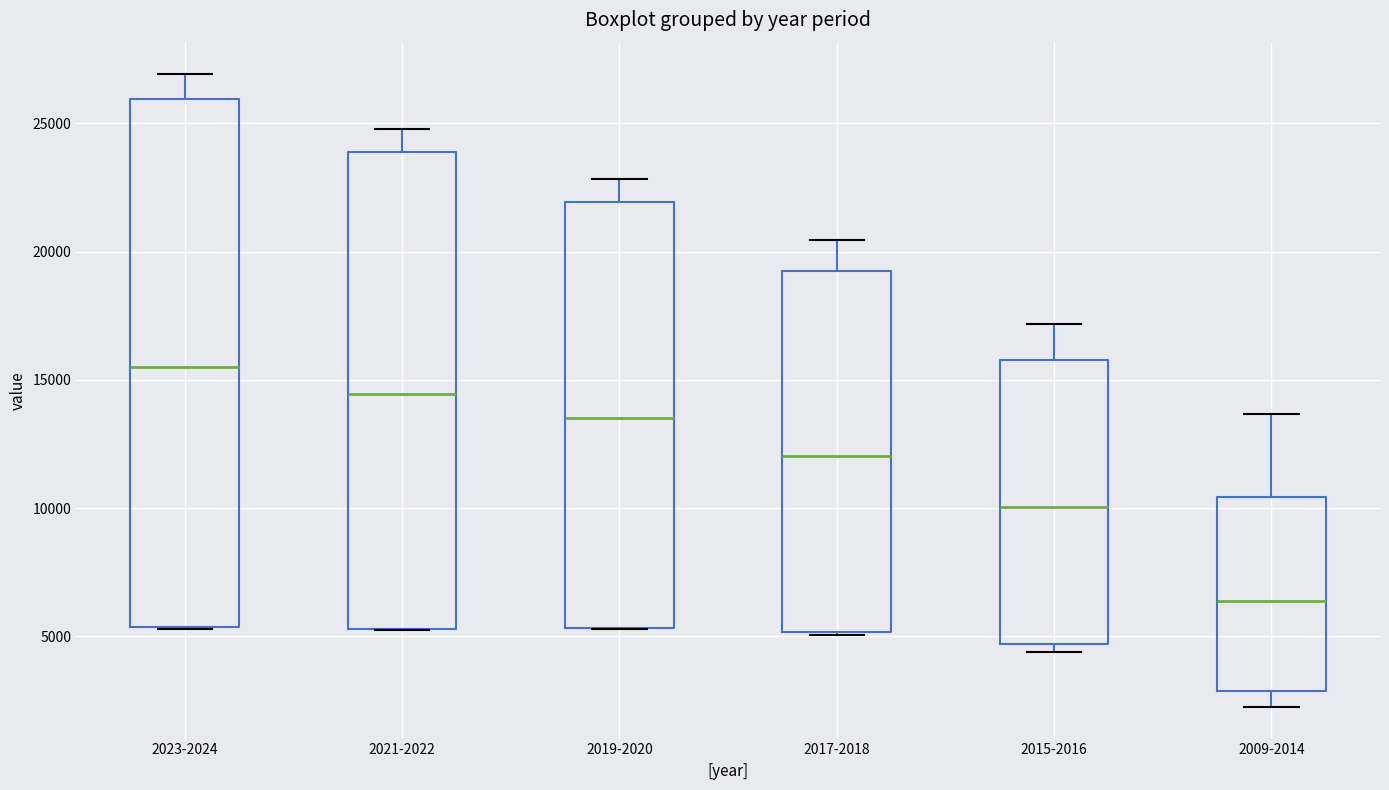

Reading left to right, transcribe this box plot: for each box, give where its median line is, the range the box spans, and where its two whiskers end, as read against the y-axis. The values are not printed on the chart, so give them approximately, as read against the axis.

2023-2024: median 15500, box 5500 to 26000, whiskers 5500 to 27000
2021-2022: median 14500, box 5500 to 24000, whiskers 5500 to 25000
2019-2020: median 13500, box 5500 to 22000, whiskers 5500 to 23000
2017-2018: median 12000, box 5000 to 19000, whiskers 5000 to 20500
2015-2016: median 10000, box 4500 to 16000, whiskers 4500 (just below the box's lower edge) to 17000
2009-2014: median 6500, box 3000 to 10500, whiskers 2500 to 13500